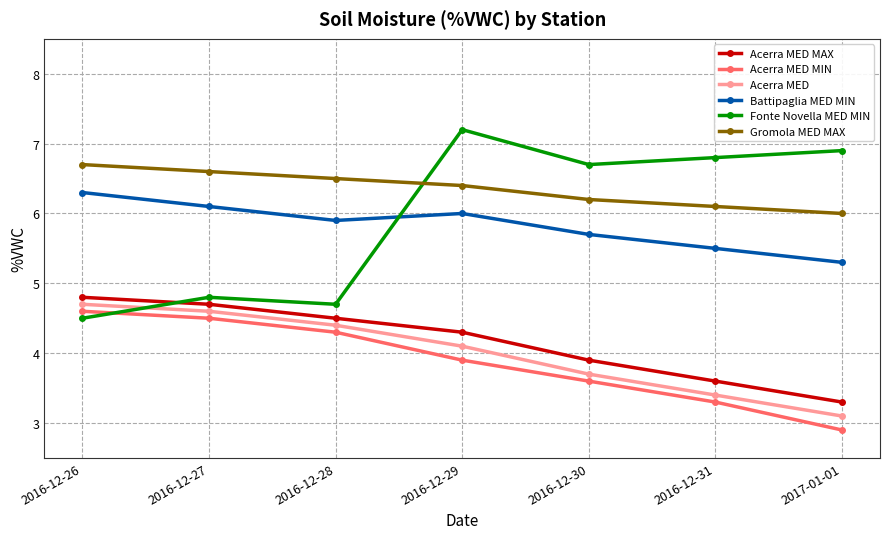

What is the difference between the highest and lowest values at 2016-12-29?

3.3